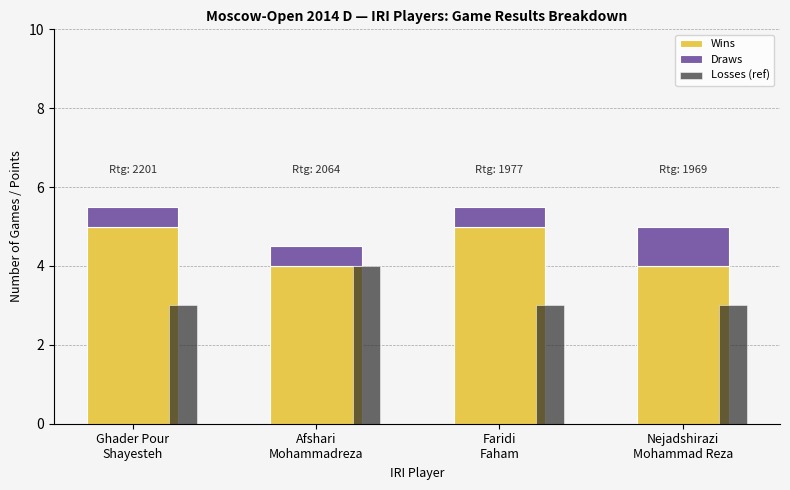

How many data points in Wins are less than 5?

2